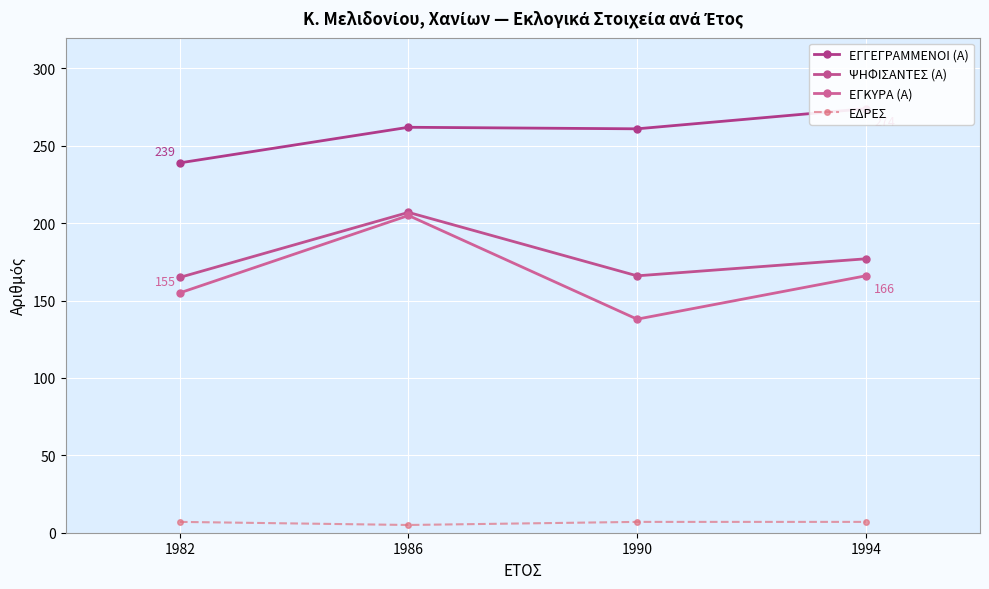

At which label is ΕΓΚΥΡΑ (Α) closest to 171?

1994